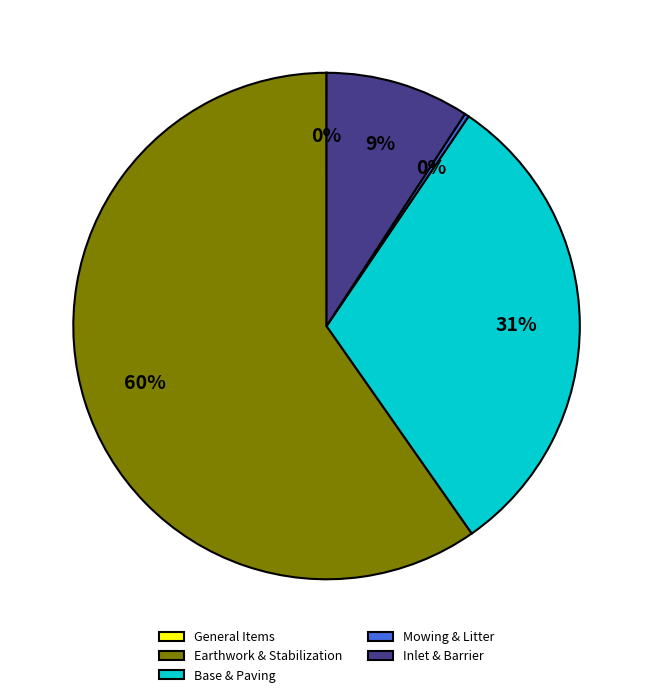

What is the largest slice in the pie chart?

Earthwork & Stabilization